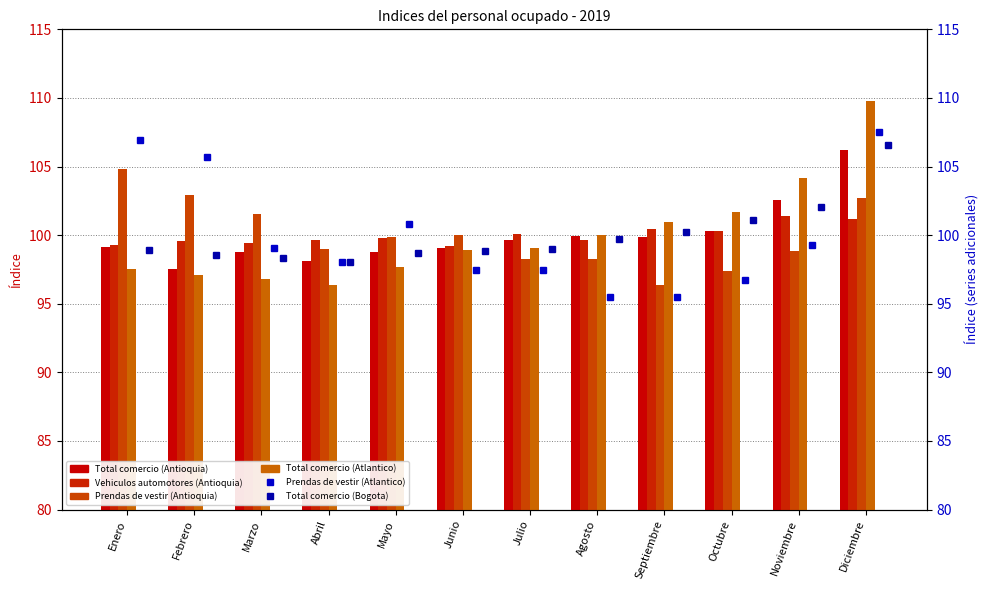

At which category is the sum across all series the highest?

Diciembre